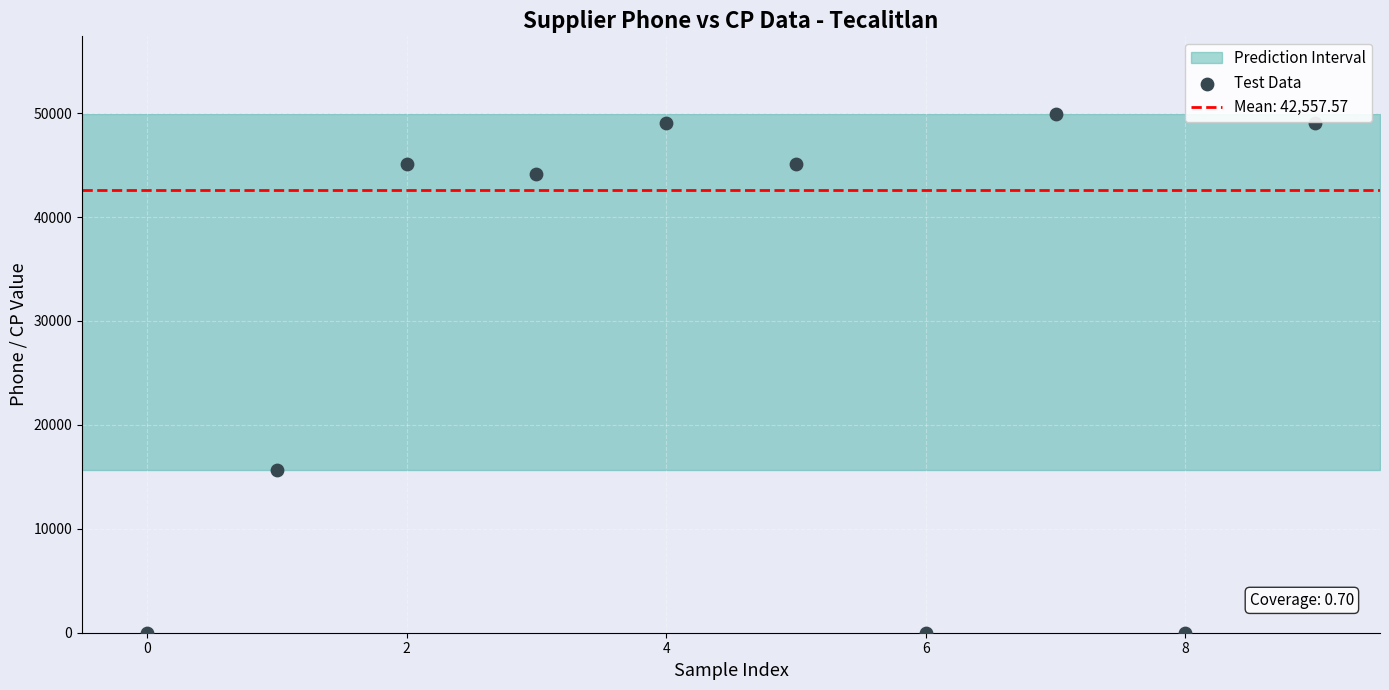

What Y value in the scatter plot is closest to 24950?

15620